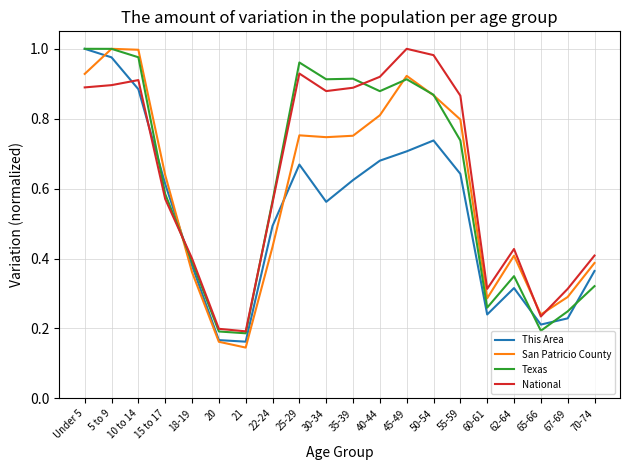

Where is San Patricio County nearest to the value 0?

21